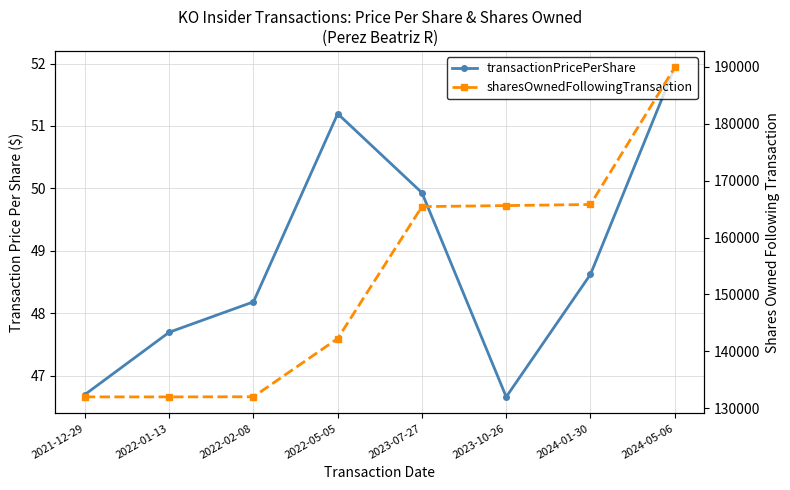

Is it true that transactionPricePerShare equals 89.8 at 2023-07-27?

False